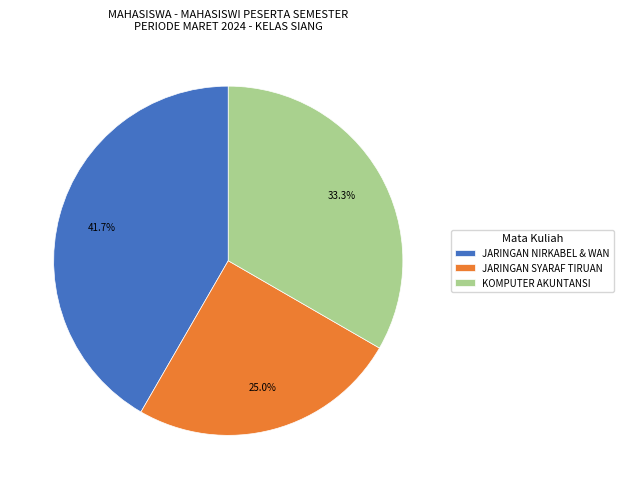

To the nearest percent, what is the difference between the largest and smallest slice percentages?

17%